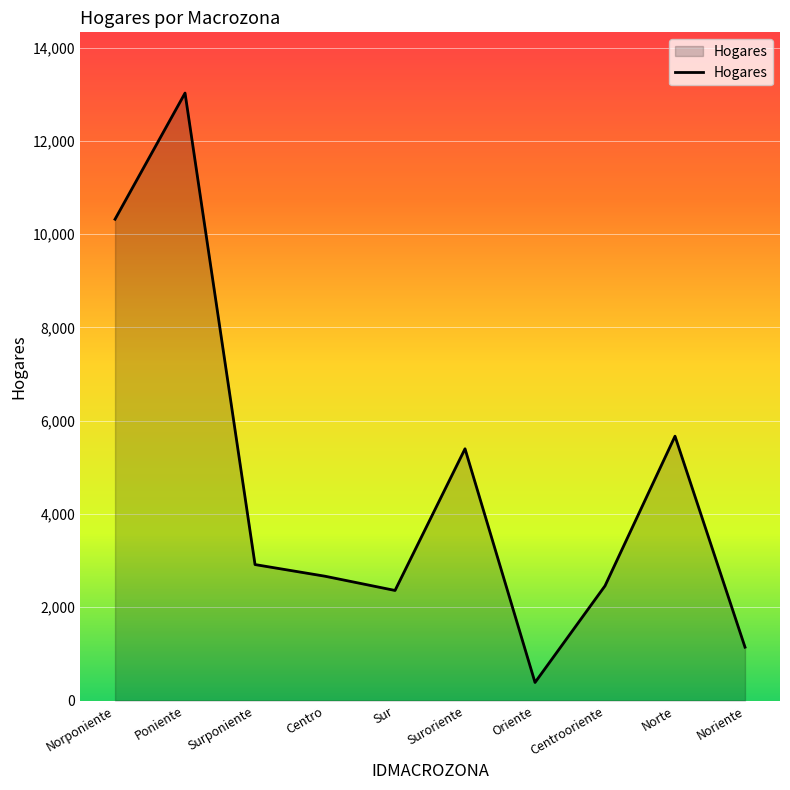

What is the approximate value at Norte, to the nearest 10?

5670